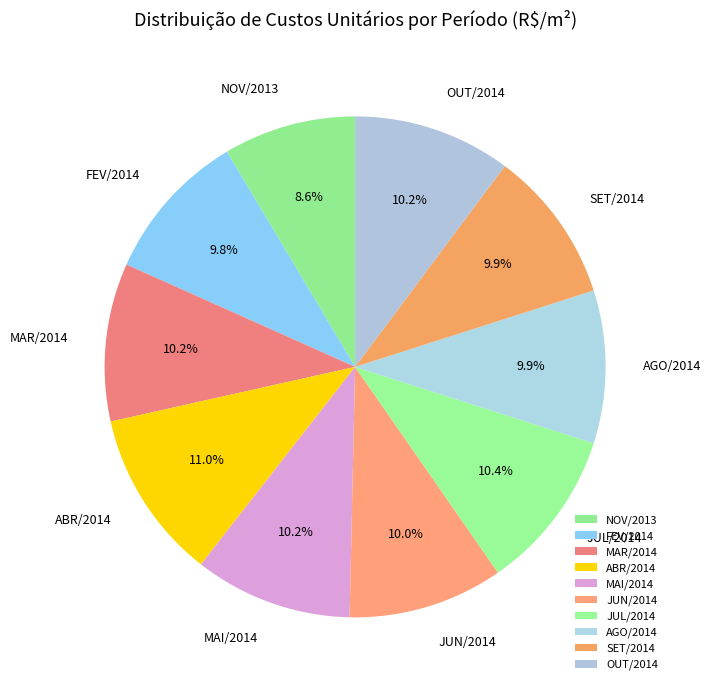

How many segments does this pie chart have?

10